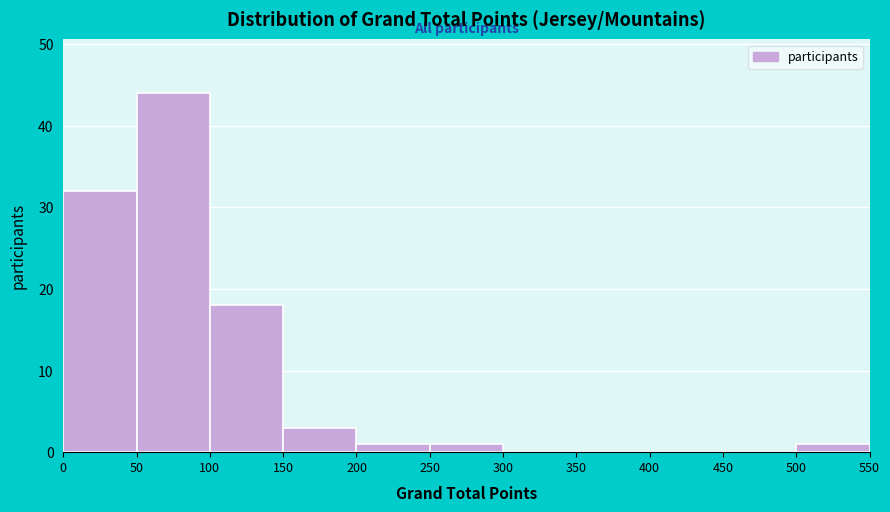

How tall is the bar that spans 100 to 150 on the x-axis? The values are not printed on the chart, so give them approximately, as read against the axis.

18